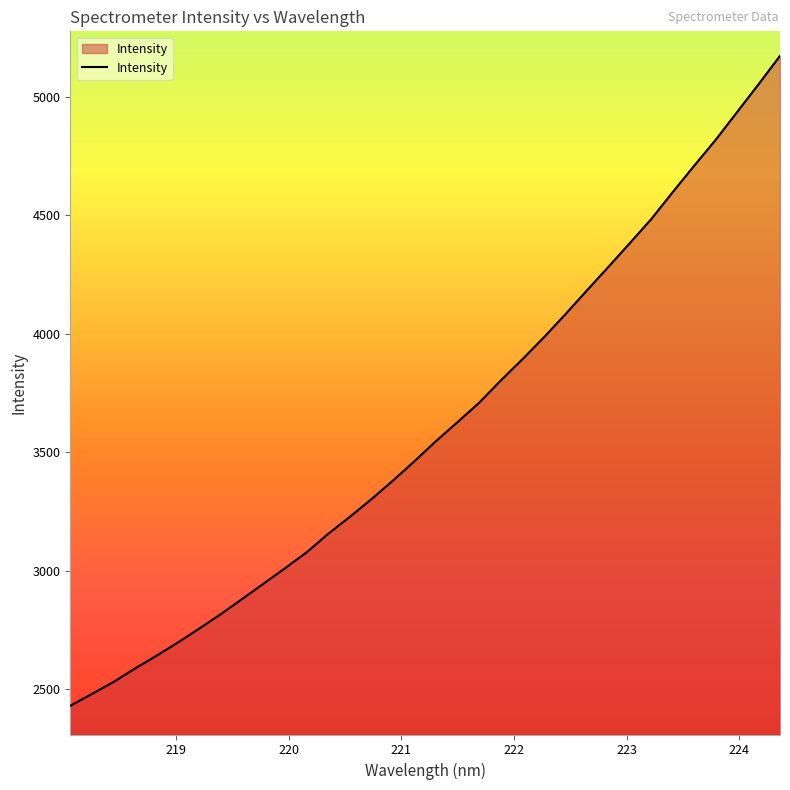

What is the minimum value shown in the chart?

2429.8